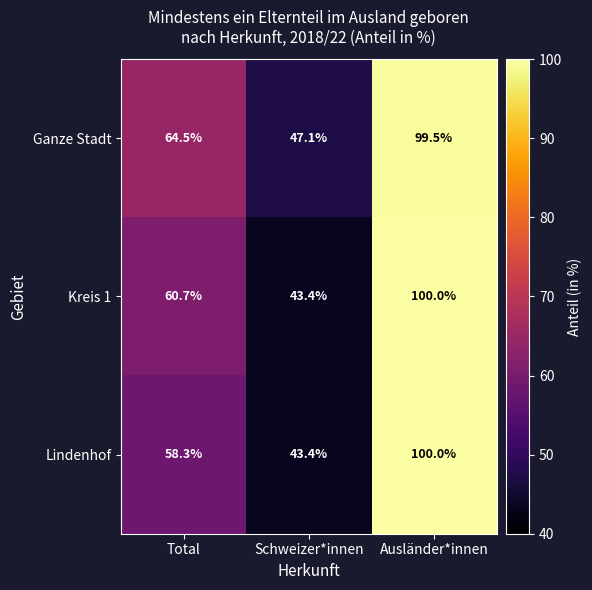

What is the difference between the Ganze Stadt values at Schweizer*innen and Ausländer*innen?

52.4